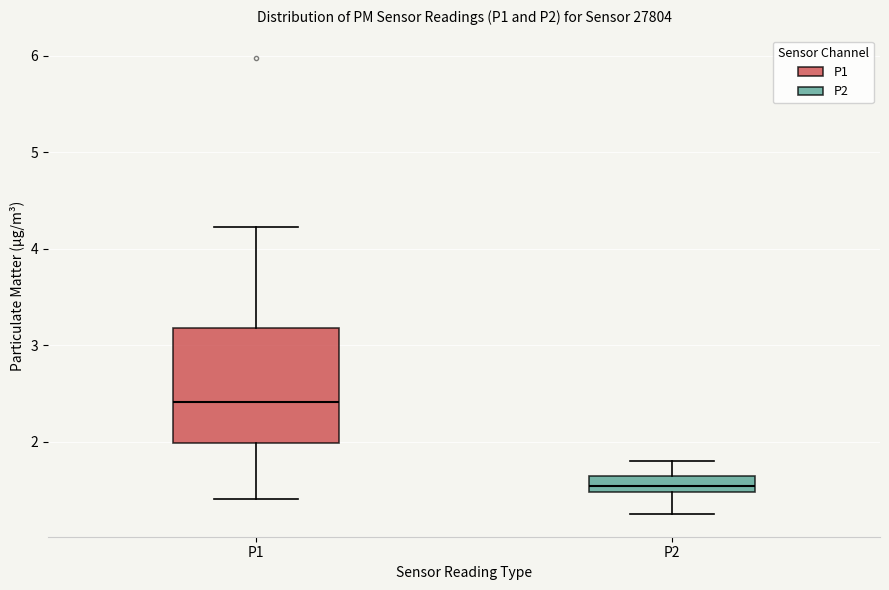

Which box has the highest median line?

P1